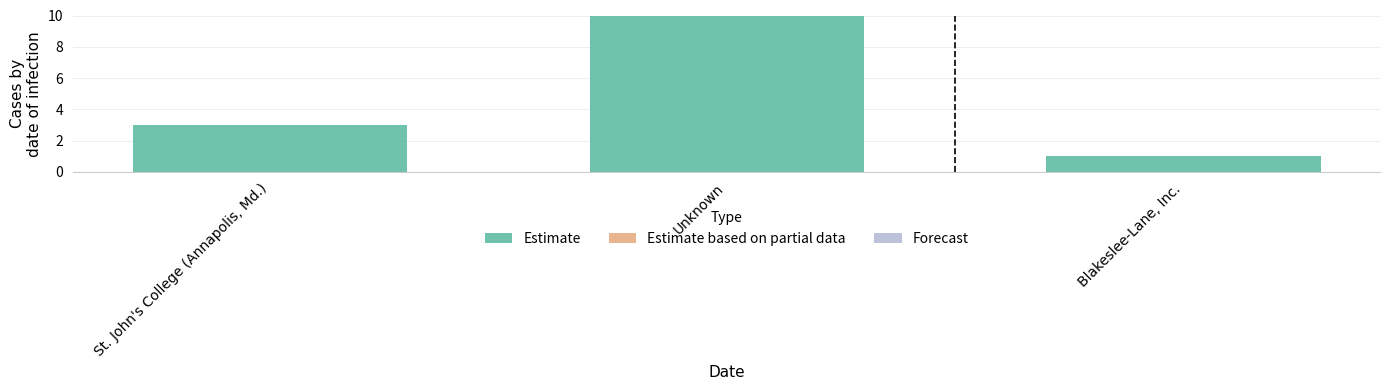

Which has a higher value, Blakeslee-Lane, Inc. or Unknown?

Unknown